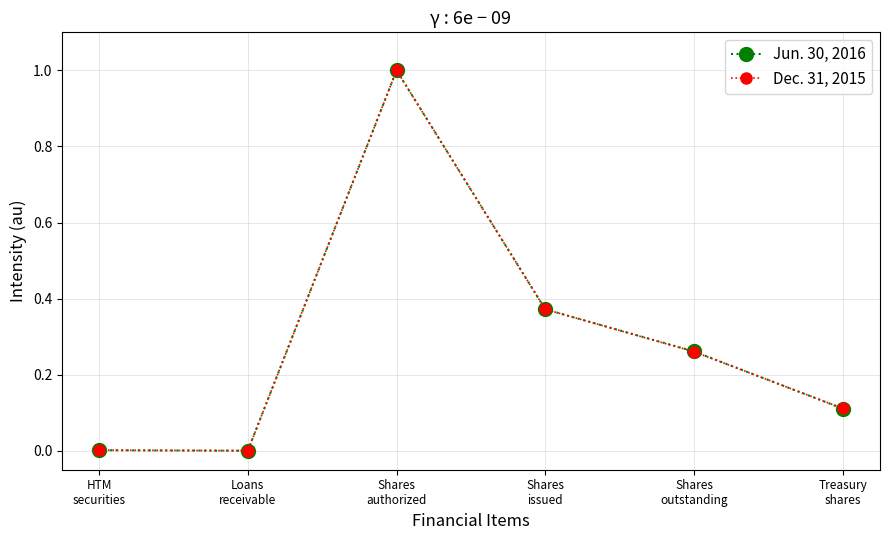

In Dec. 31, 2015, how many points are higher than both neighbors (excluding endpoints)?

1